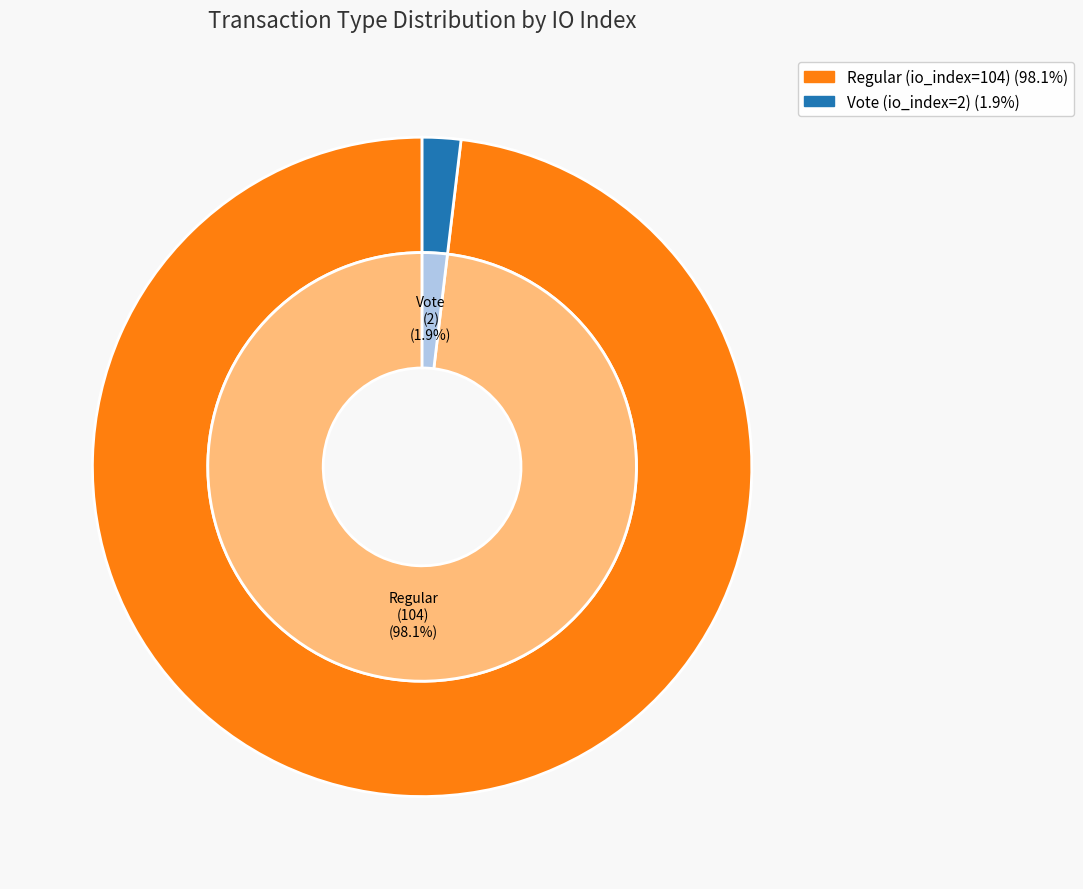

The Regular (io_index=104) slice represents 90% of the pie. True or false?

False